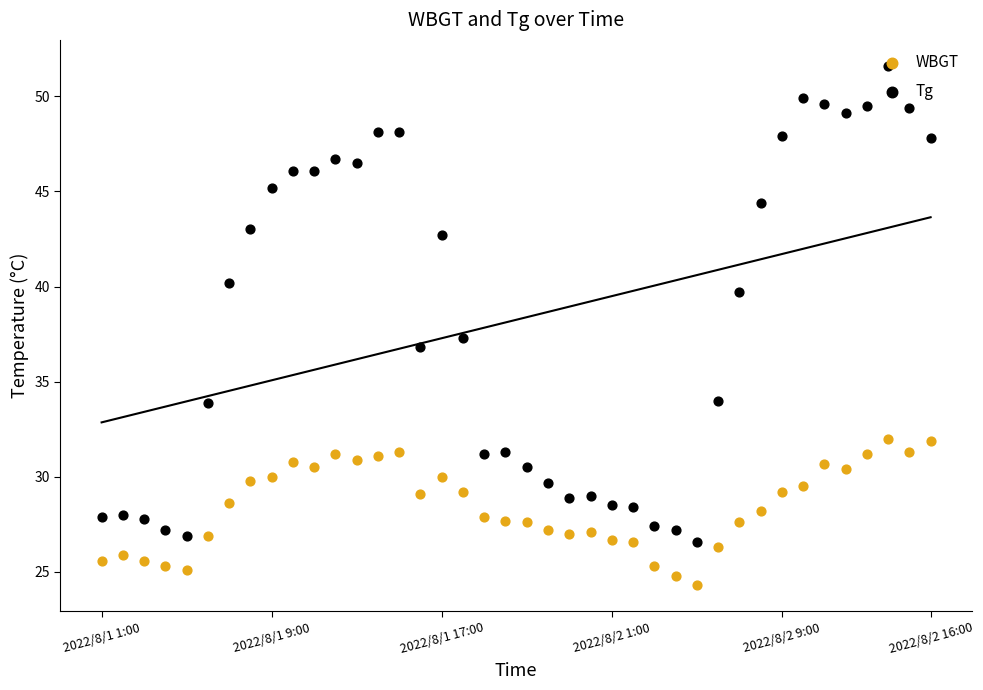

Which series has the largest total across all categories?

Tg